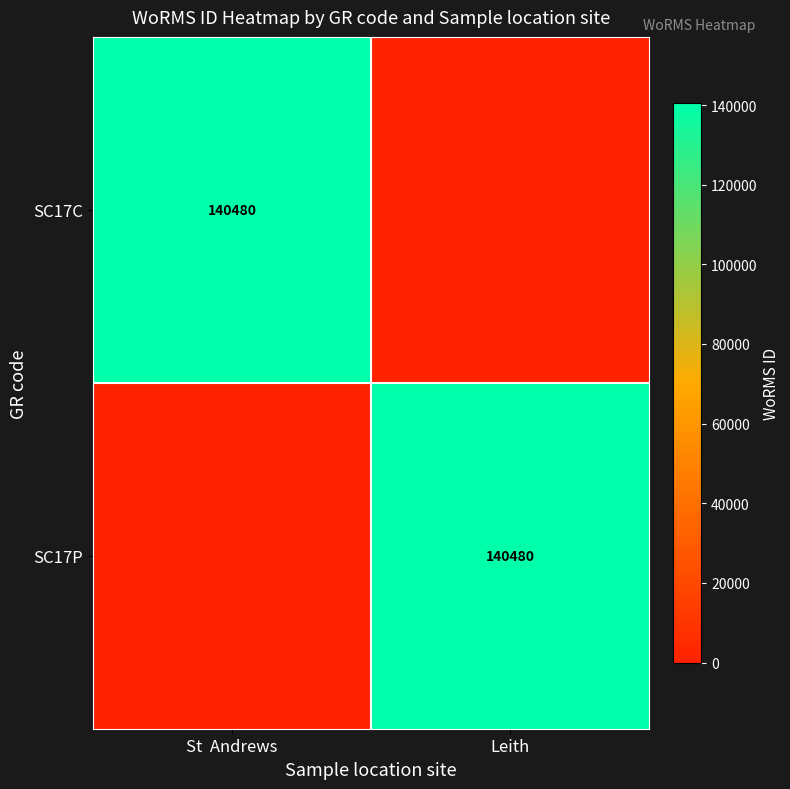

Is it true that SC17P equals 87748 at Leith?

False